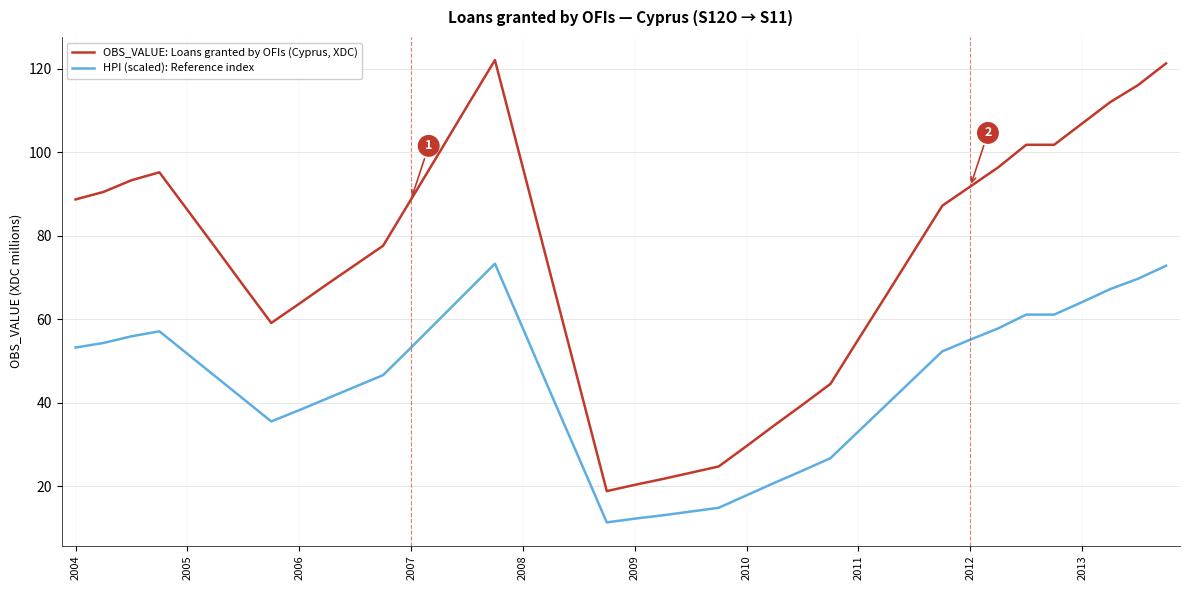

Which series has the largest total across all categories?

OBS_VALUE: Loans granted by OFIs (Cyprus, XDC)